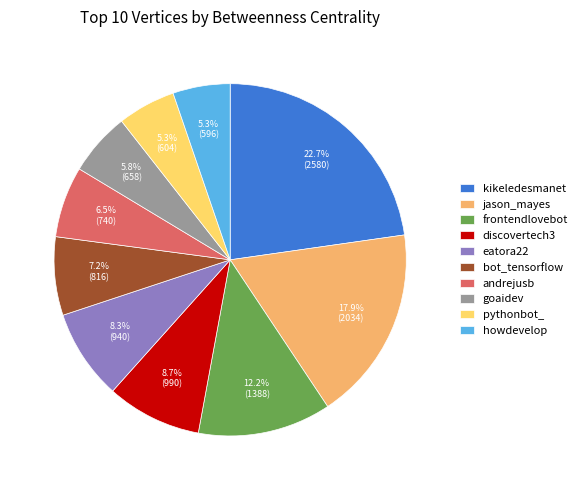

To the nearest percent, what is the average slice percentage?

10%